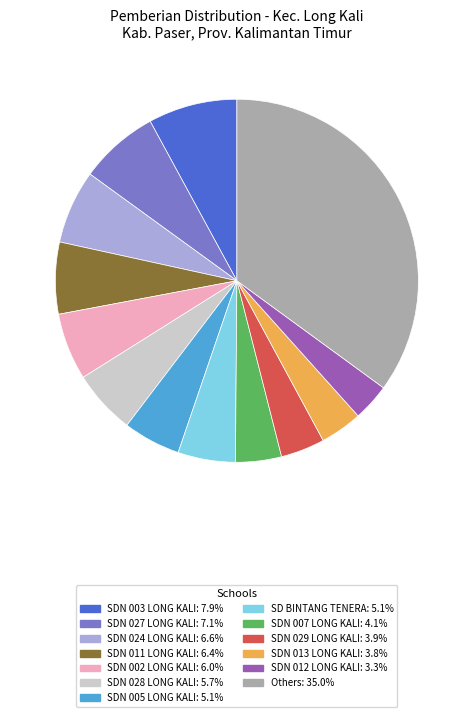

Is there a majority slice in this chart?

No